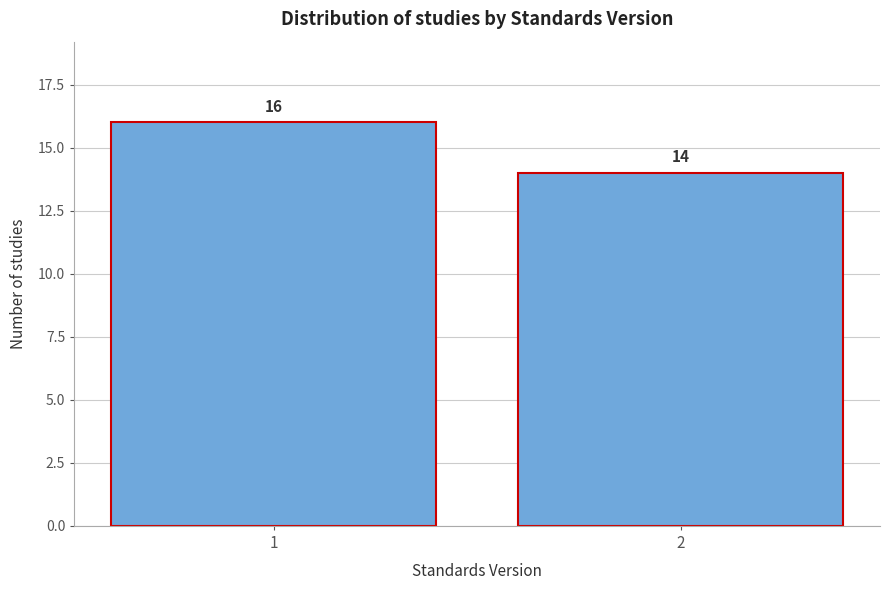

Reading left to right, transcribe all the data shown in this chart.

16	14